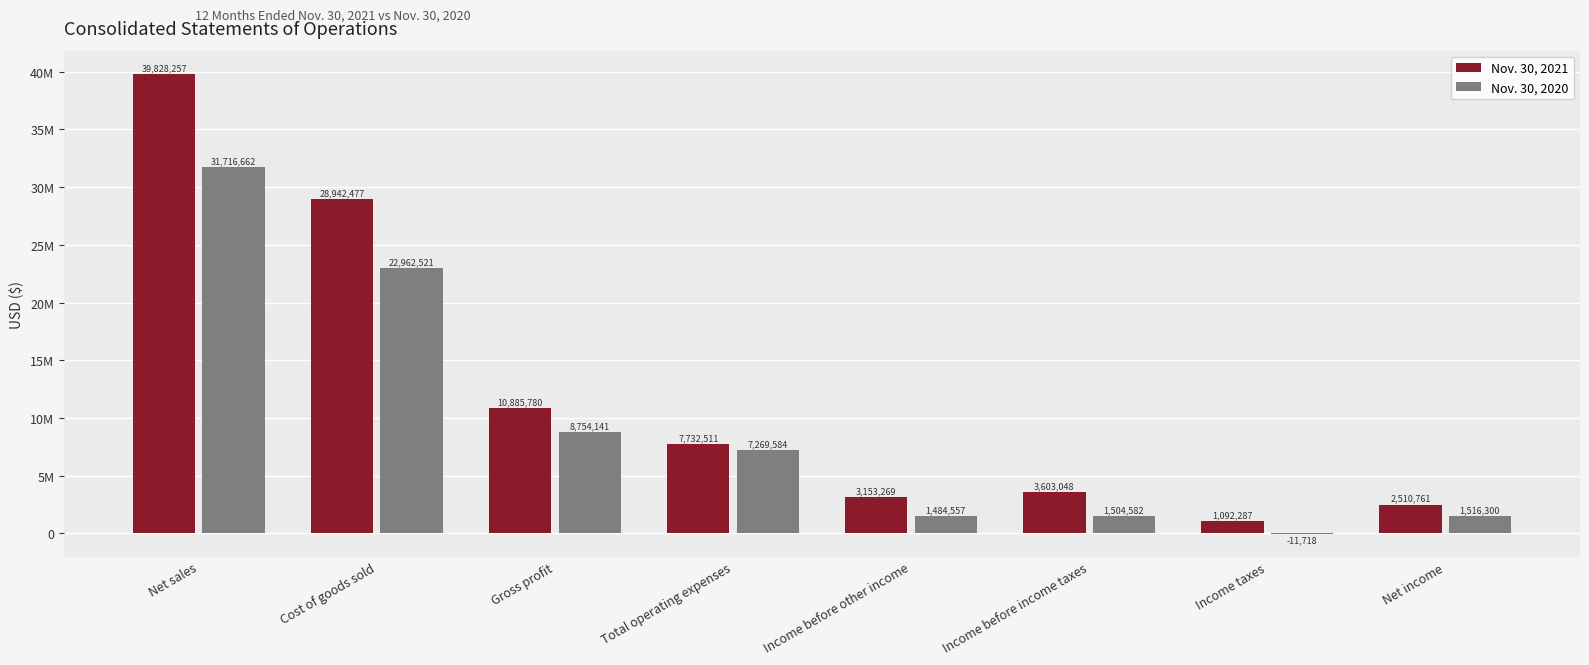

What is the minimum value shown in the chart?

-11718